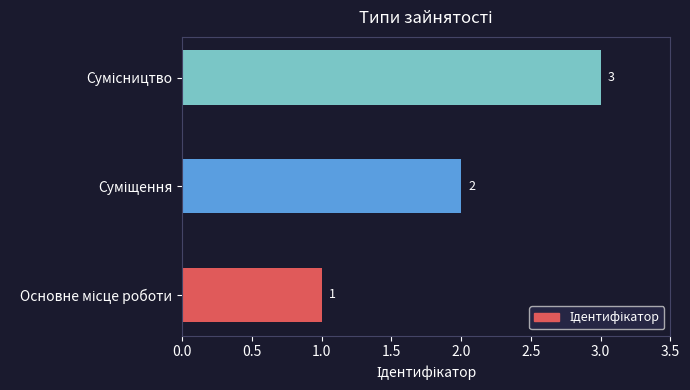

Count the values in the range 1 to 3.

3